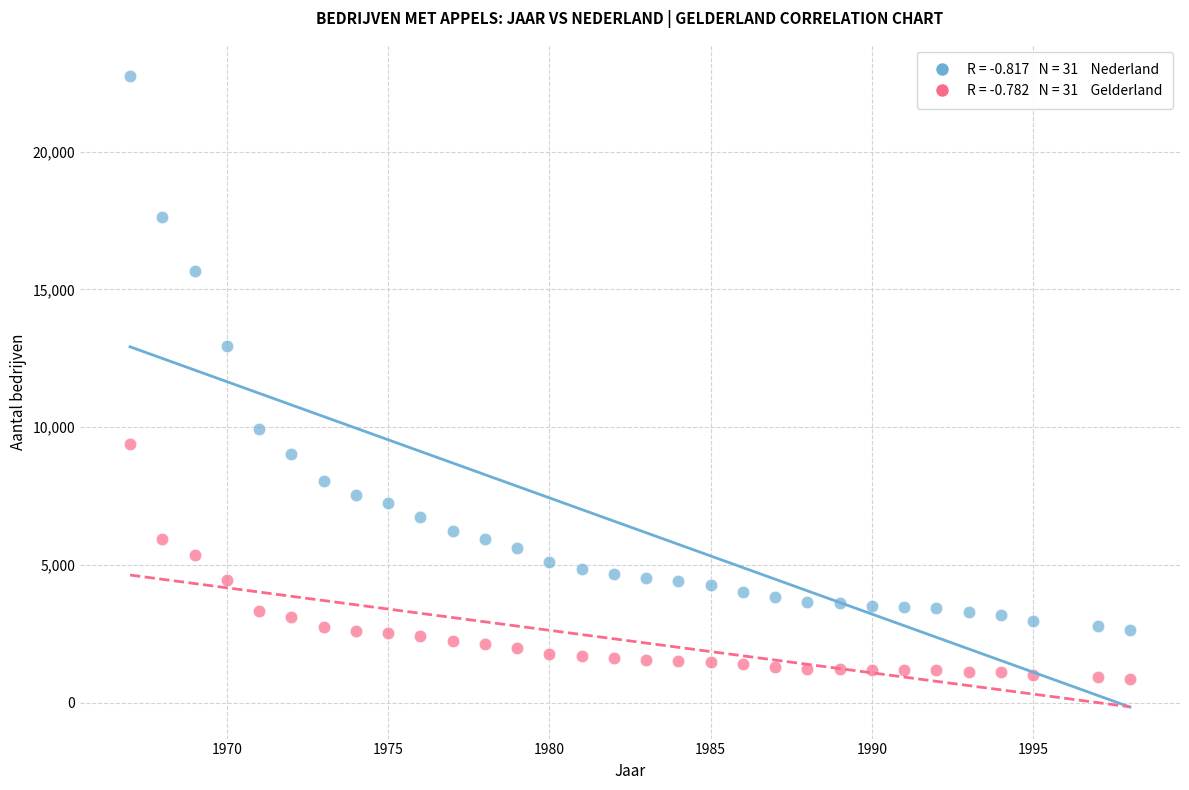

Across all series, what Y value is closest to 11803?

12962